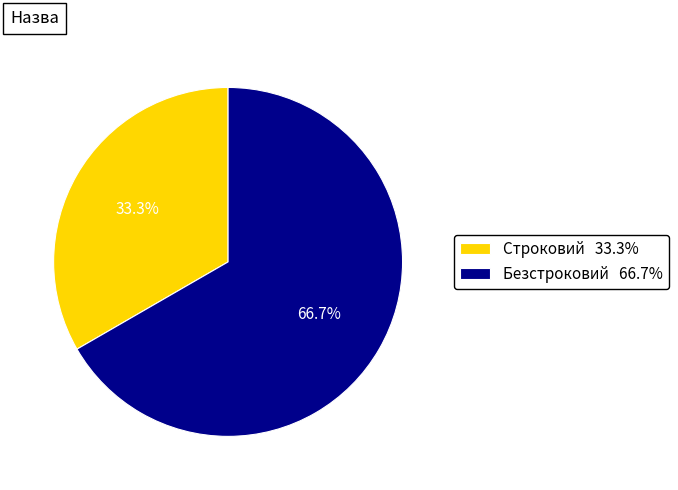

Which has a higher value, Безстроковий or Строковий?

Безстроковий